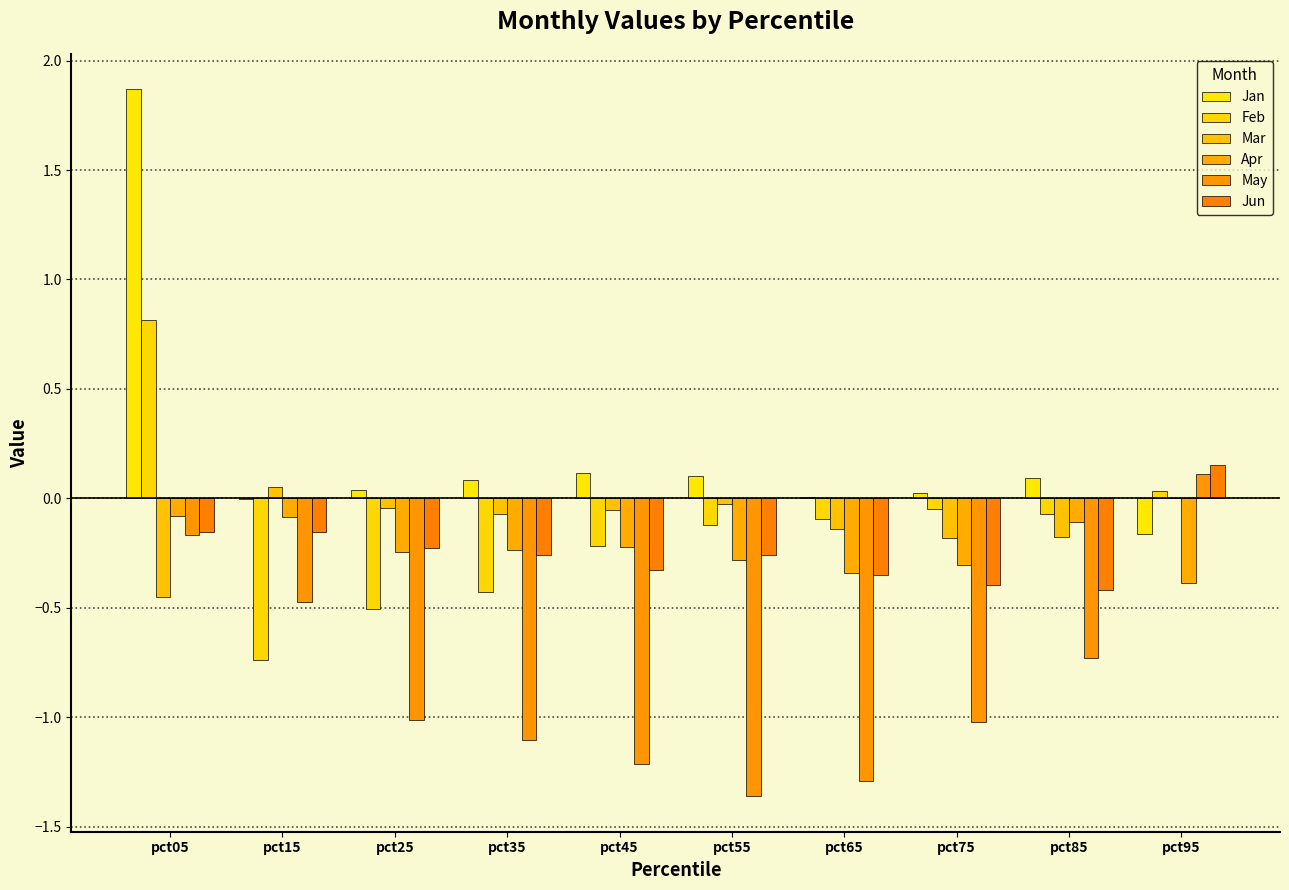

How many distinct data groups are displayed?

6